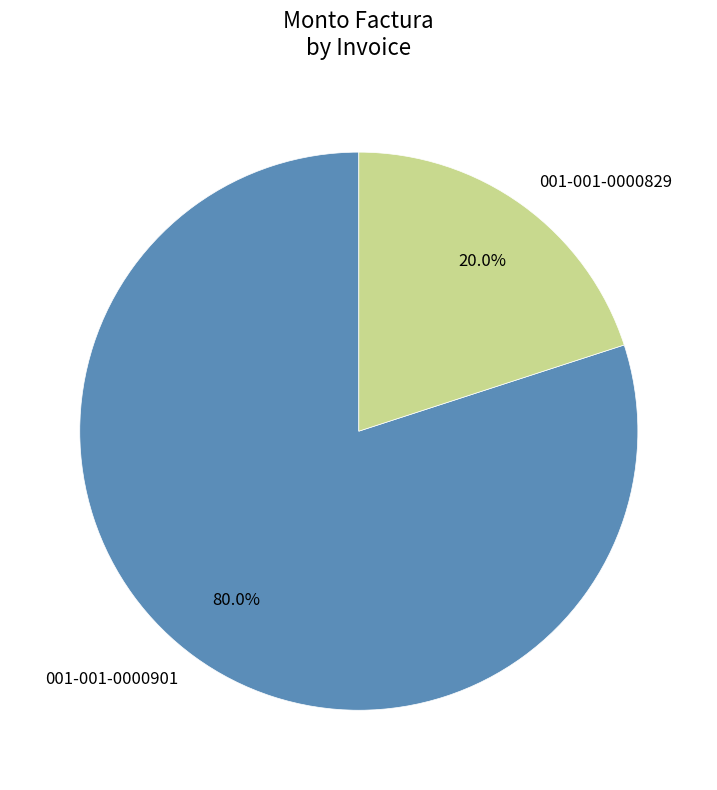

What is the total percentage of 001-001-0000829 and 001-001-0000901?

100.0%